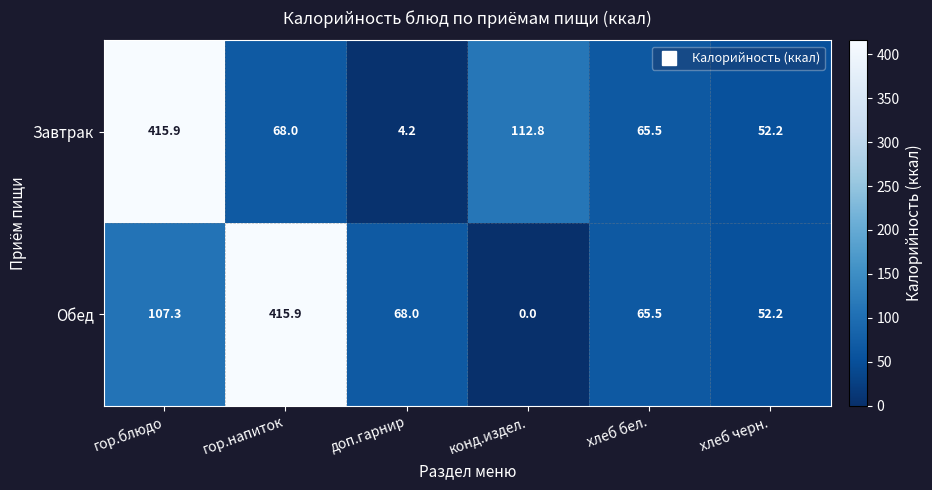

What is the difference between the maximum and minimum values in the Обед series?

415.9